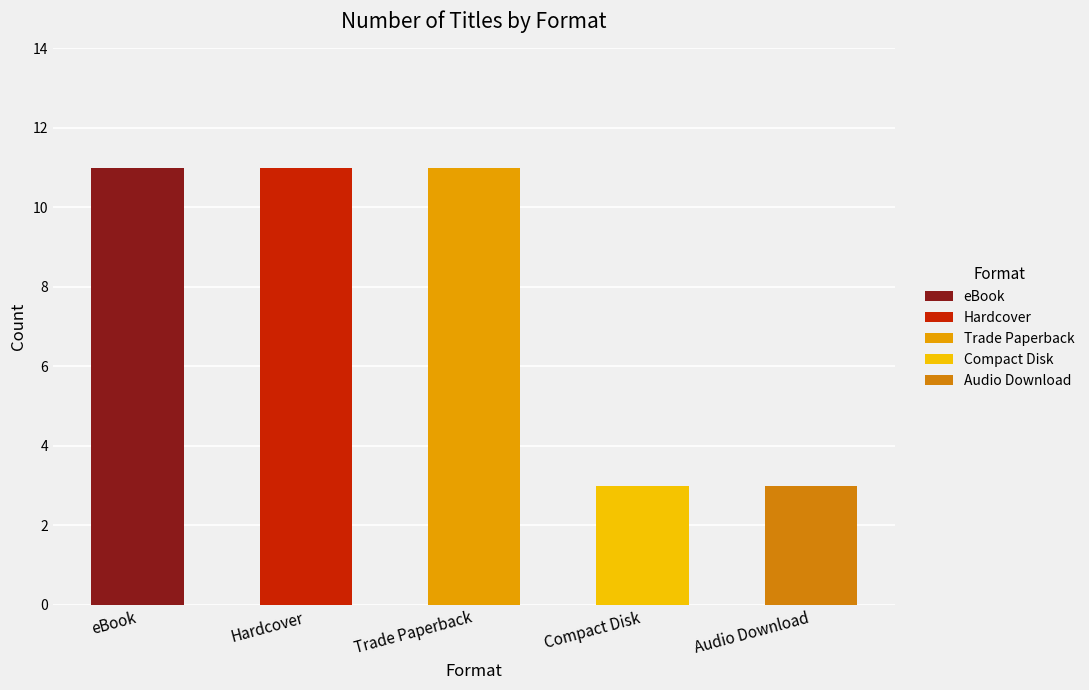

Which series has the largest total across all categories?

eBook